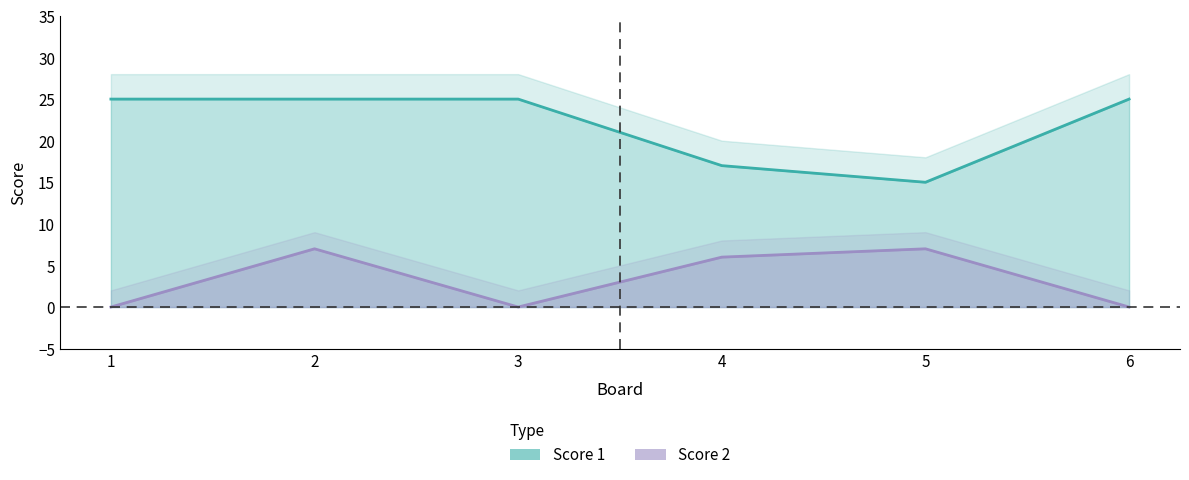

What are all the series names shown in the legend?

Score 1, Score 2